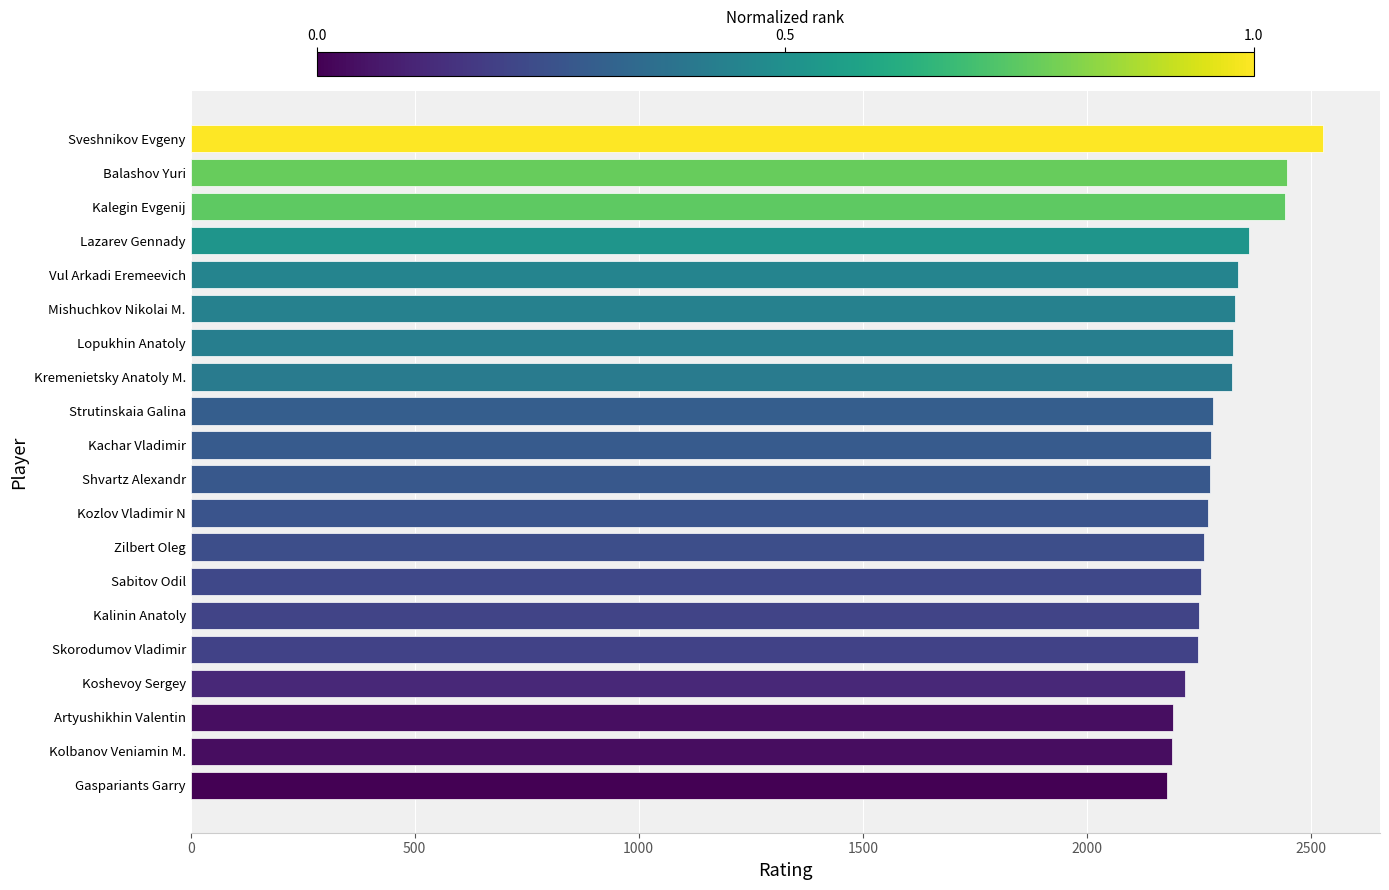

How many distinct data groups are displayed?

1